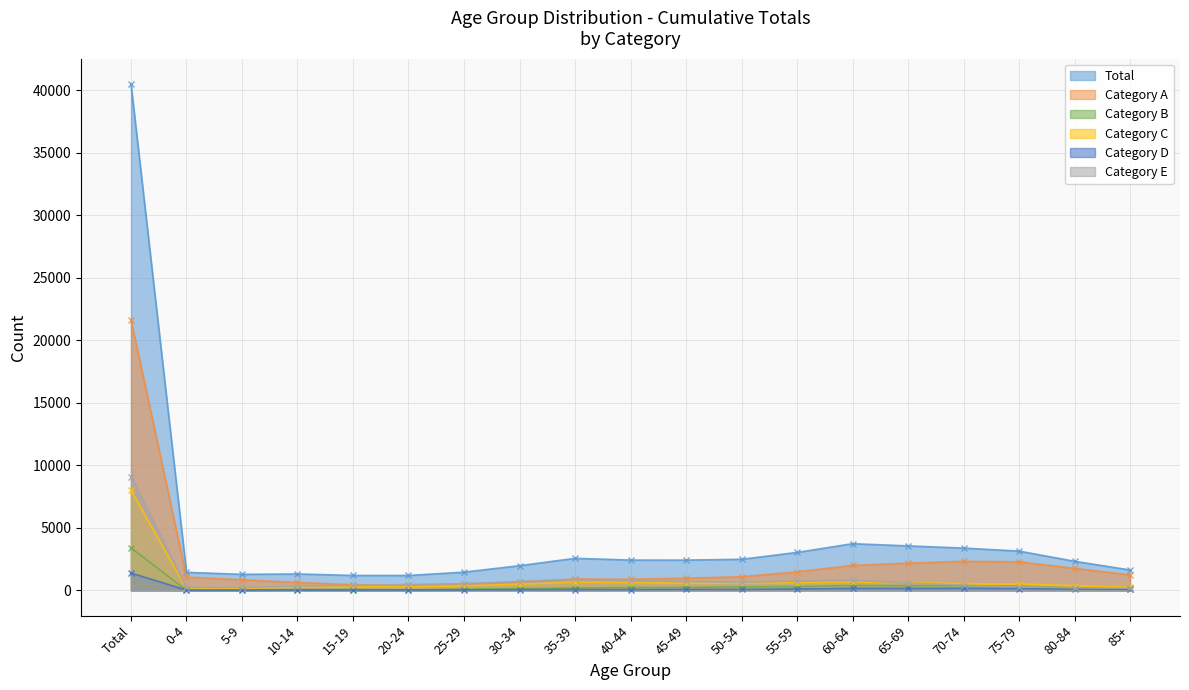

What is the label of the 16th point from the right?

10-14